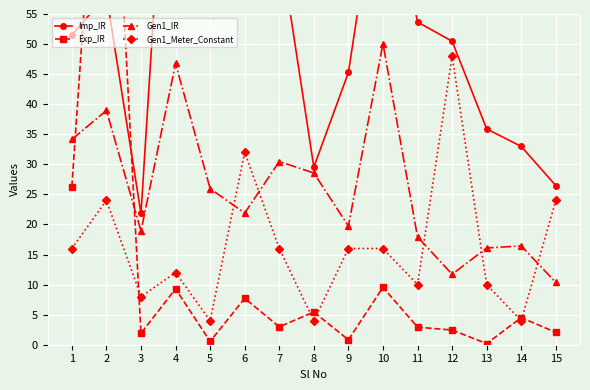

At 3, list the series in order from smallest to largest.

Exp_IR, Gen1_Meter_Constant, Gen1_IR, Imp_IR